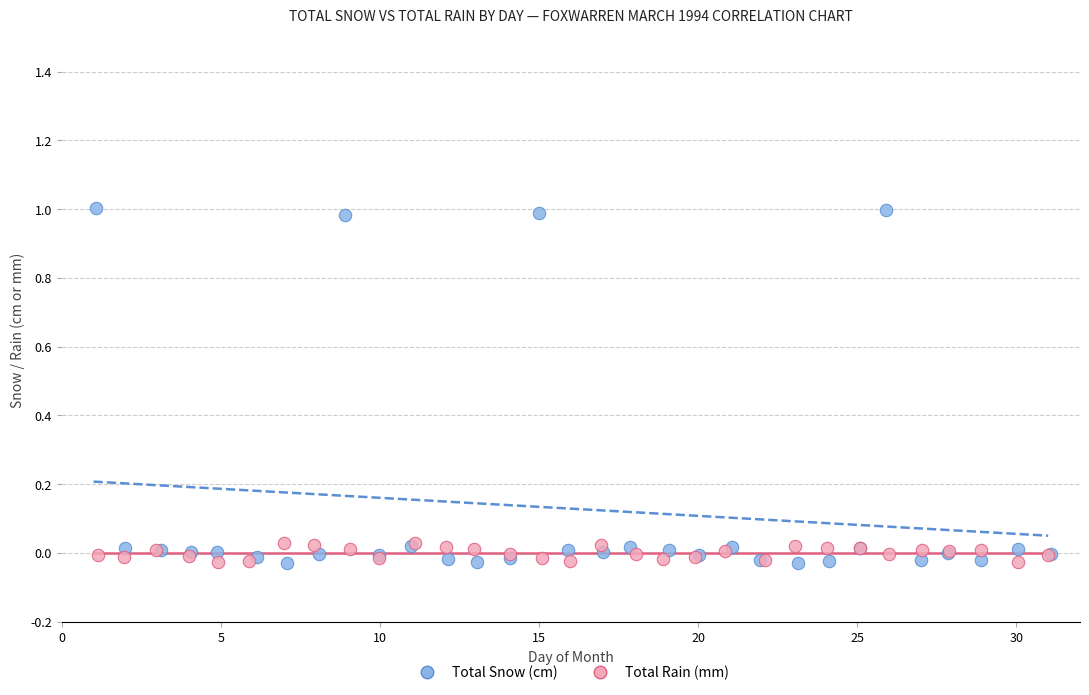

Which series has the widest spread of Y values?

Total Snow (cm)